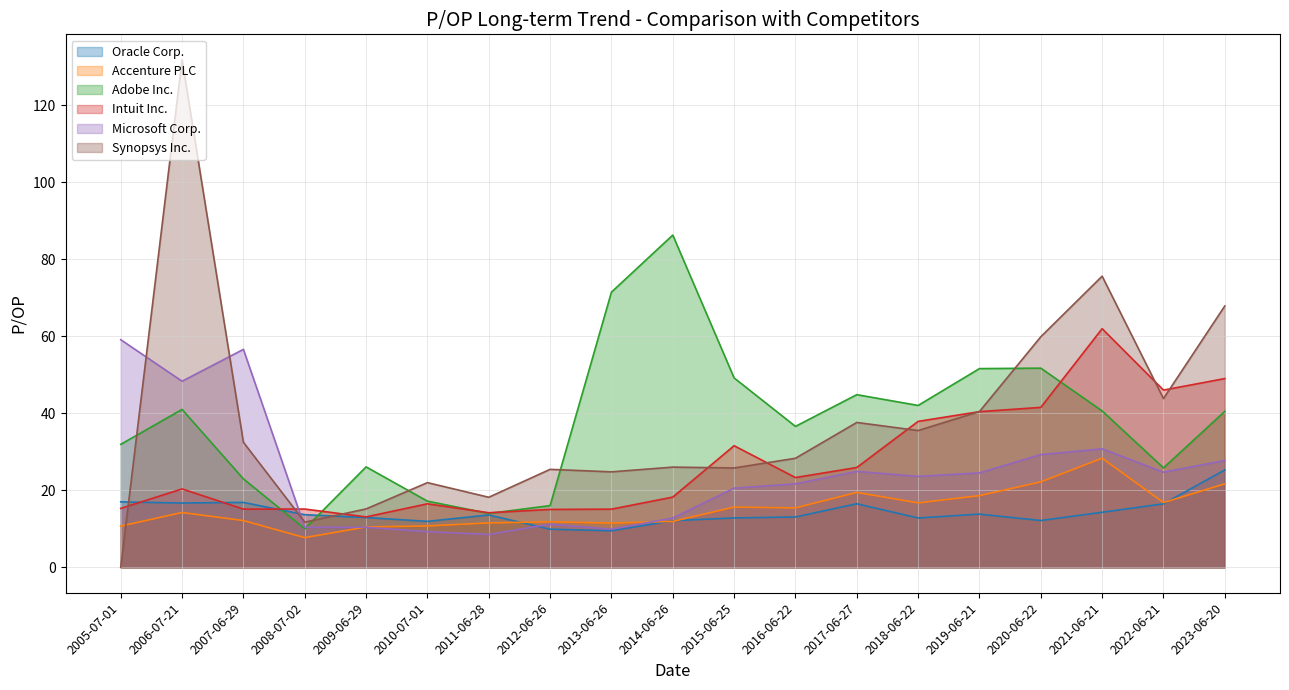

At which label is Intuit Inc. closest to 37?

2018-06-22